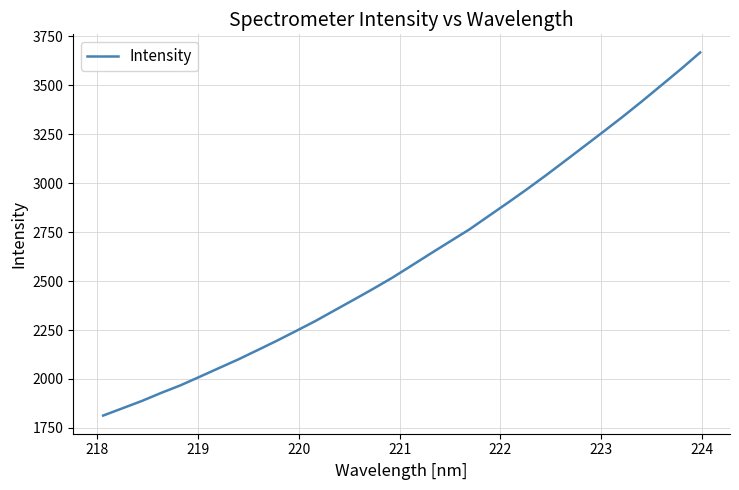

True or false: there are more than 2 points higher than both neighbors.

False